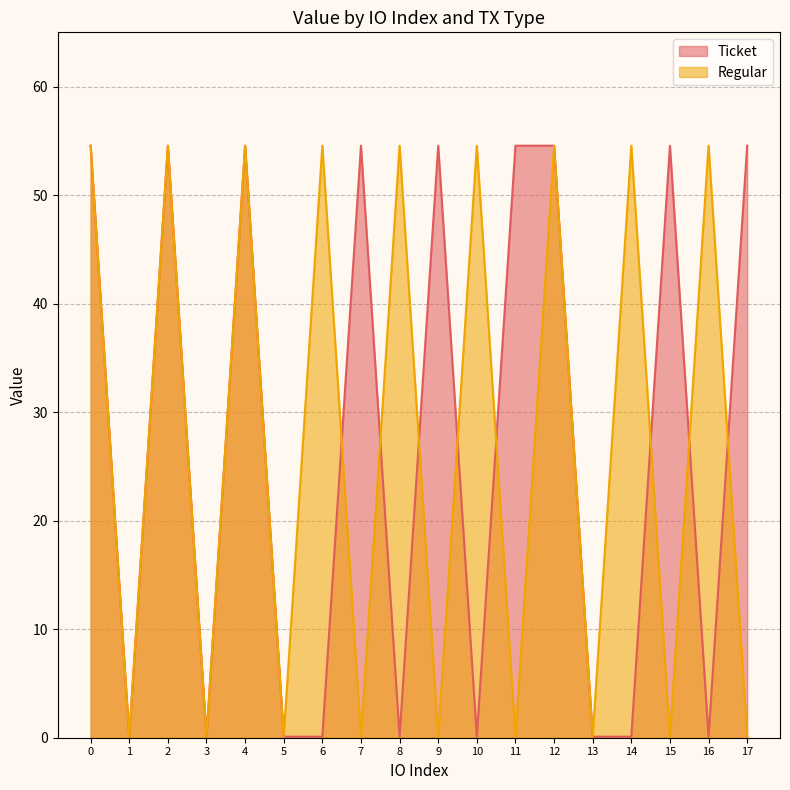

True or false: Ticket has a value of 97.5 at 15.

False